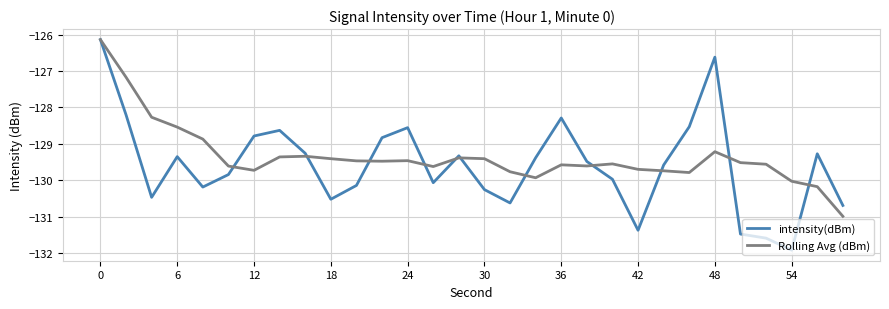

After their last crossing, which series has the higher values: intensity(dBm) or Rolling Avg (dBm)?

intensity(dBm)